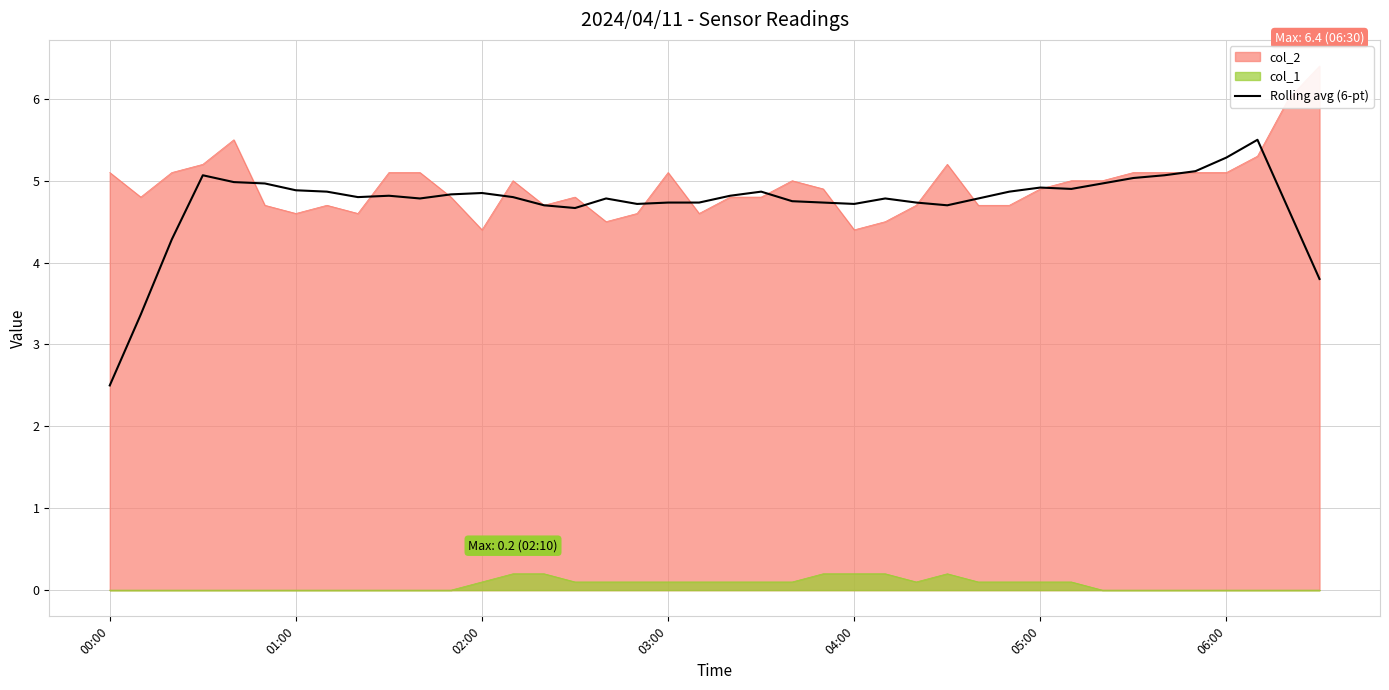

True or false: col_1 and Rolling avg (6-pt) cross at least once.

False